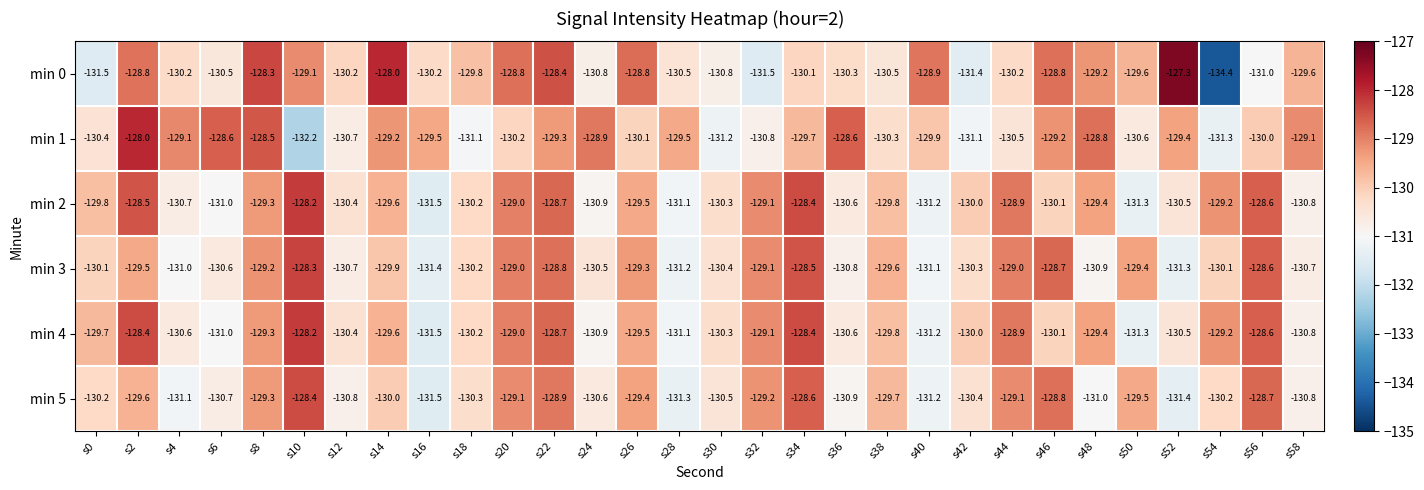

The min 5 series shows -130.0 at s14. True or false?

True